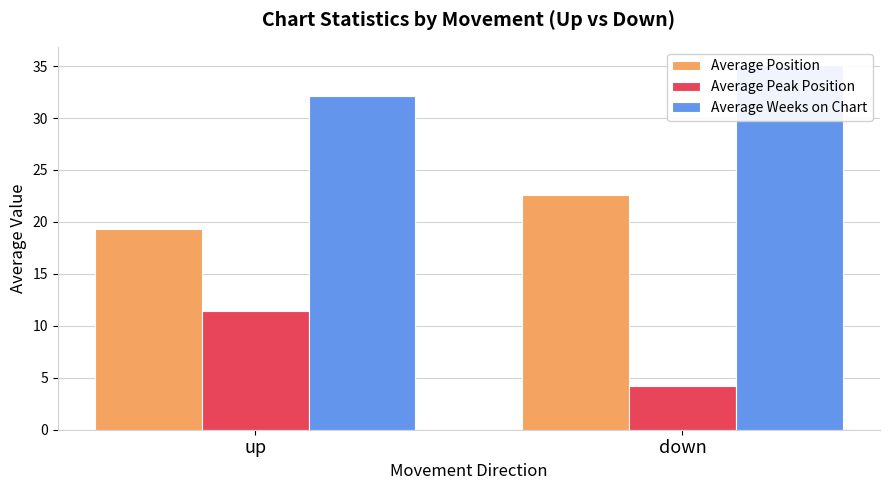

The value of Average Position at down is 39.9. True or false?

False